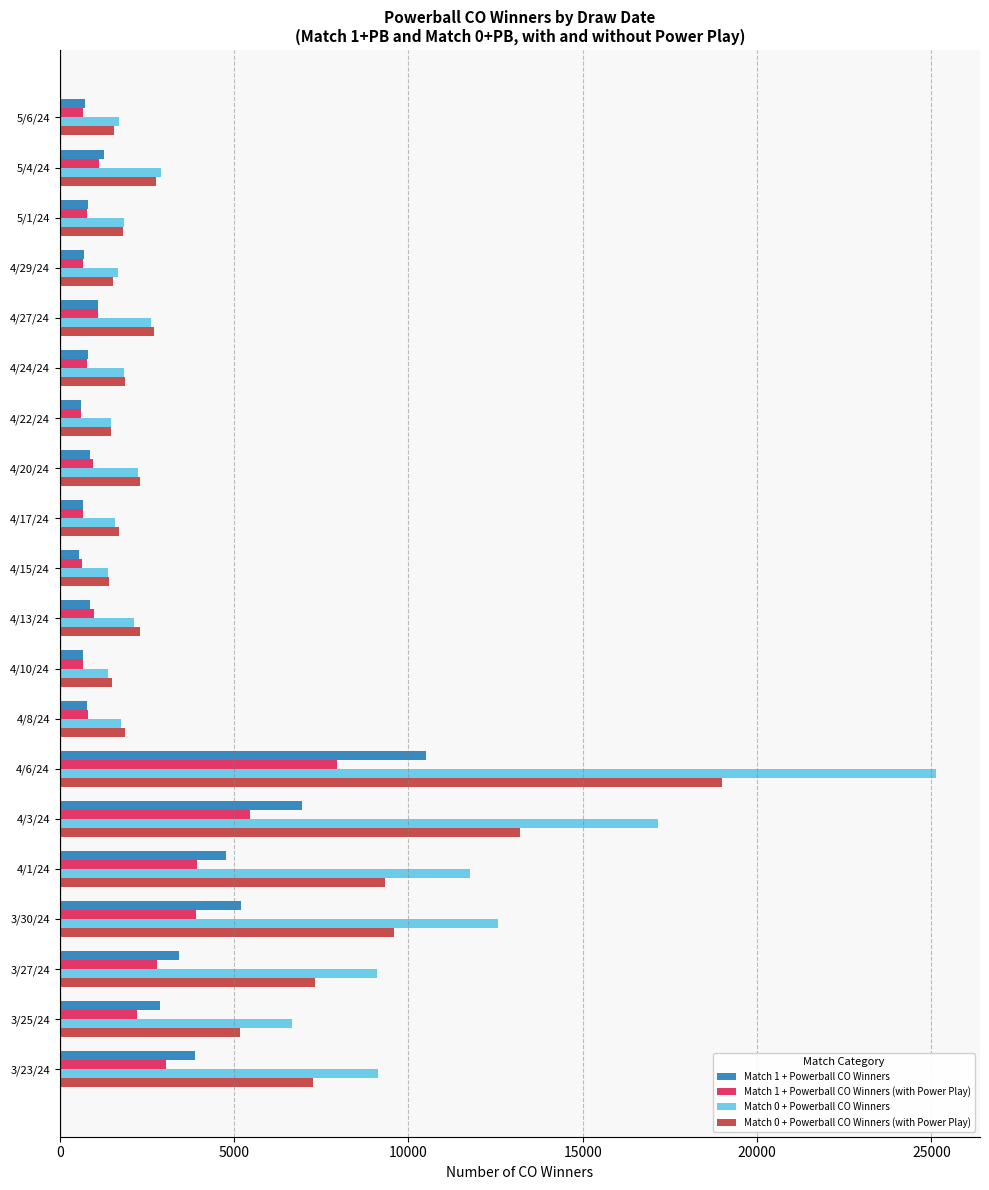

What is the difference between the highest and lowest values at 4/10/24?

837